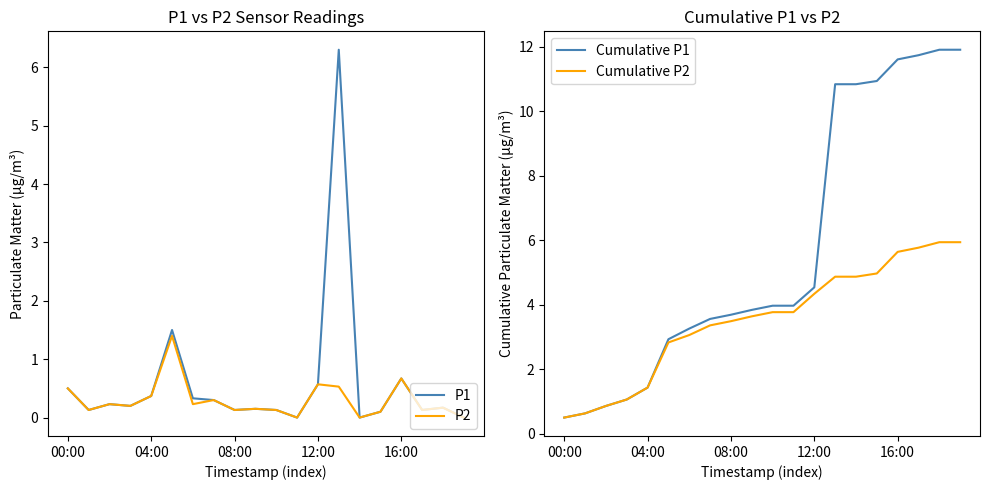

Reading left to right, what are all the values shown in this chart?

P1: 0.5	0.1	0.2	0.2	0.4	1.5	0.3	0.3	0.1	0.1	0.1	0.0	0.6	6.3	0.0	0.1	0.7	0.1	0.2	0.0
P2: 0.5	0.1	0.2	0.2	0.4	1.4	0.2	0.3	0.1	0.1	0.1	0.0	0.6	0.5	0.0	0.1	0.7	0.1	0.2	0.0
Cumulative P1: 0.5	0.6	0.9	1.1	1.4	2.9	3.3	3.6	3.7	3.8	4.0	4.0	4.5	10.8	10.8	10.9	11.6	11.7	11.9	11.9
Cumulative P2: 0.5	0.6	0.9	1.1	1.4	2.8	3.1	3.4	3.5	3.6	3.8	3.8	4.3	4.9	4.9	5.0	5.6	5.8	5.9	5.9